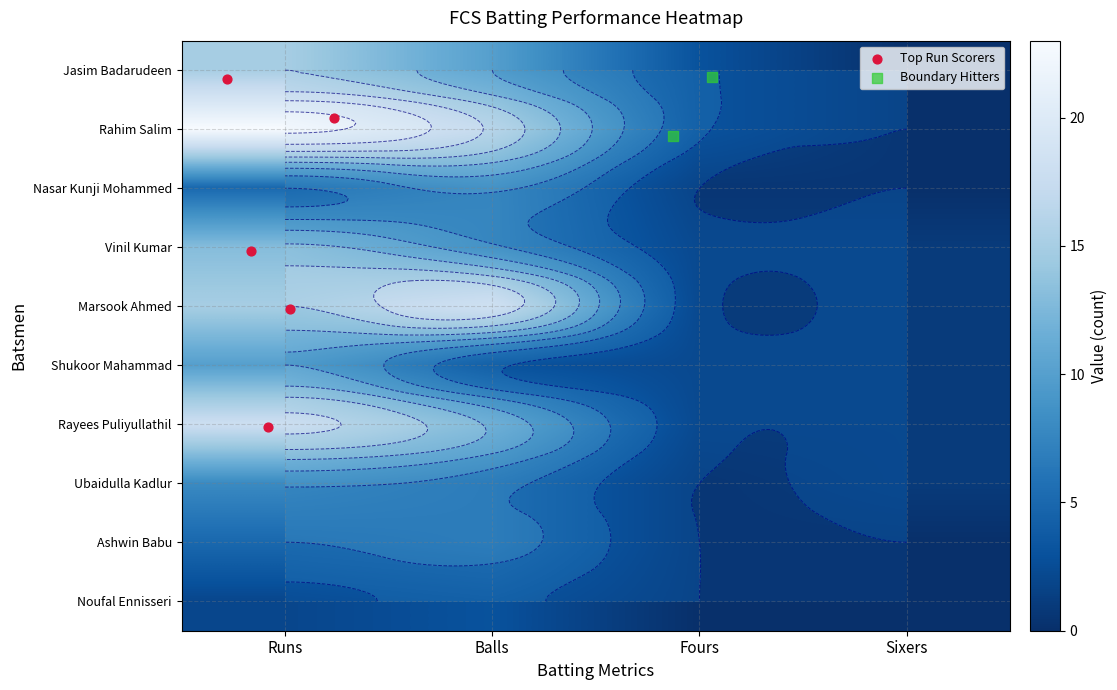

How many data points in Shukoor Mahammad are less than 3?

2